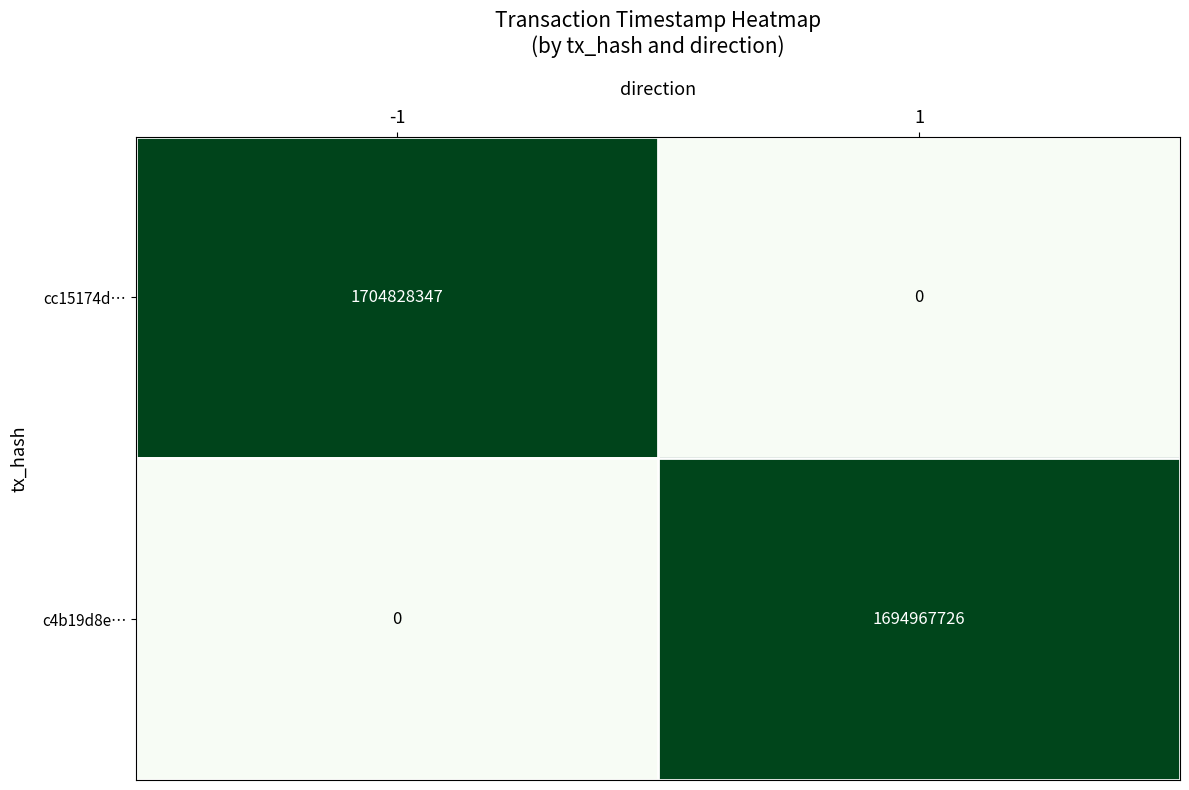

What is the total value across all series at -1?

1704828347